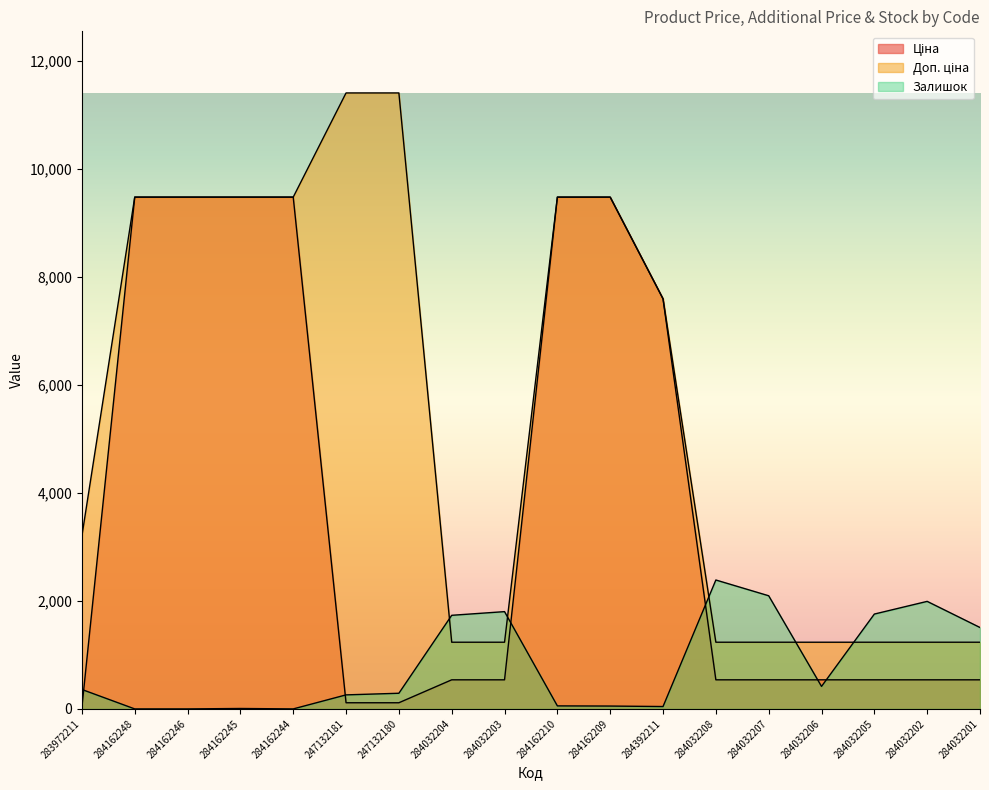

What is the spread (max minus min) of values at 284162244?

9480.1